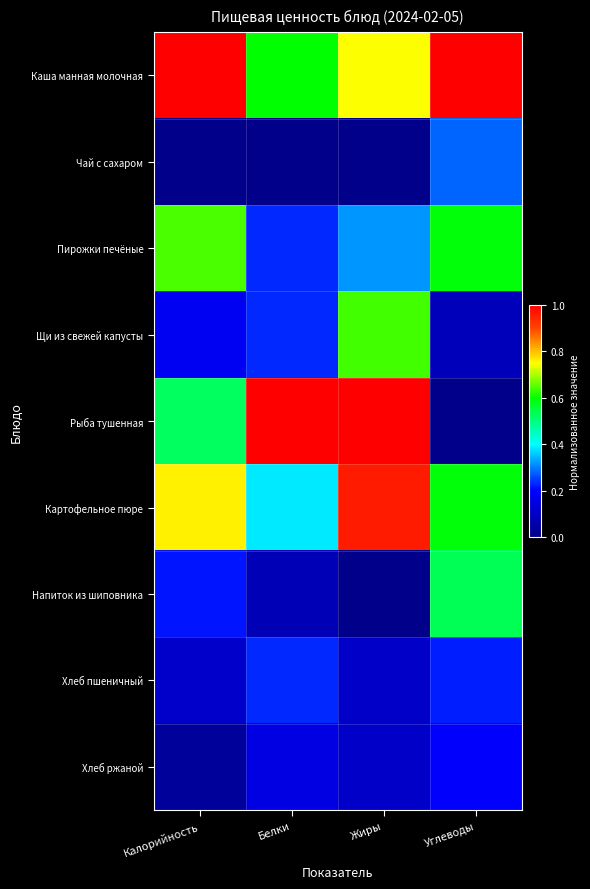

At which category is the sum across all series the highest?

Жиры